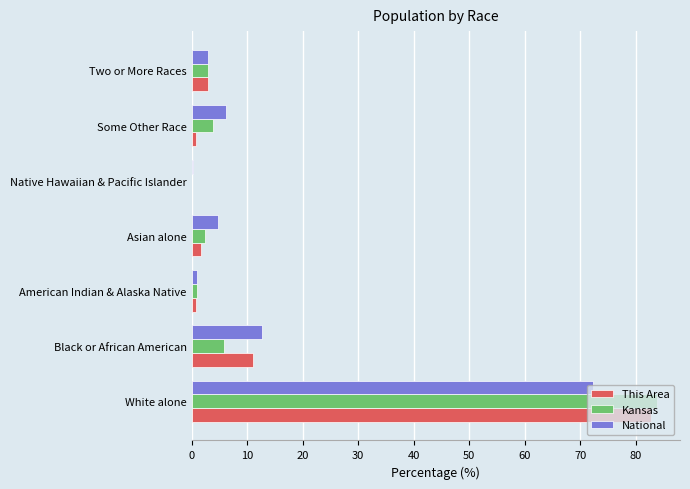

What are all the series names shown in the legend?

This Area, Kansas, National